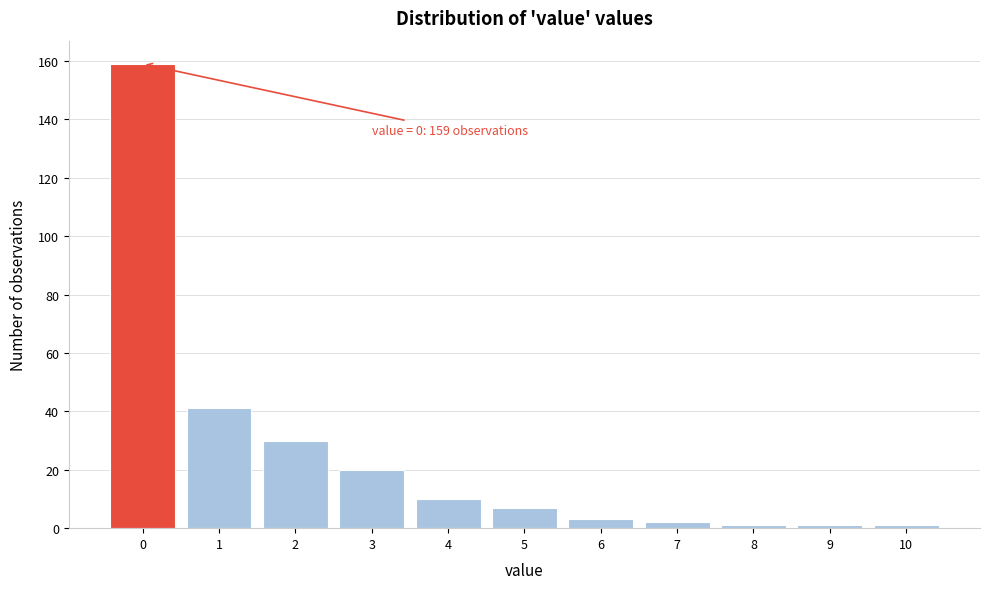

Reading left to right, transcribe all the data shown in this chart.

159	41	30	20	10	7	3	2	1	1	1